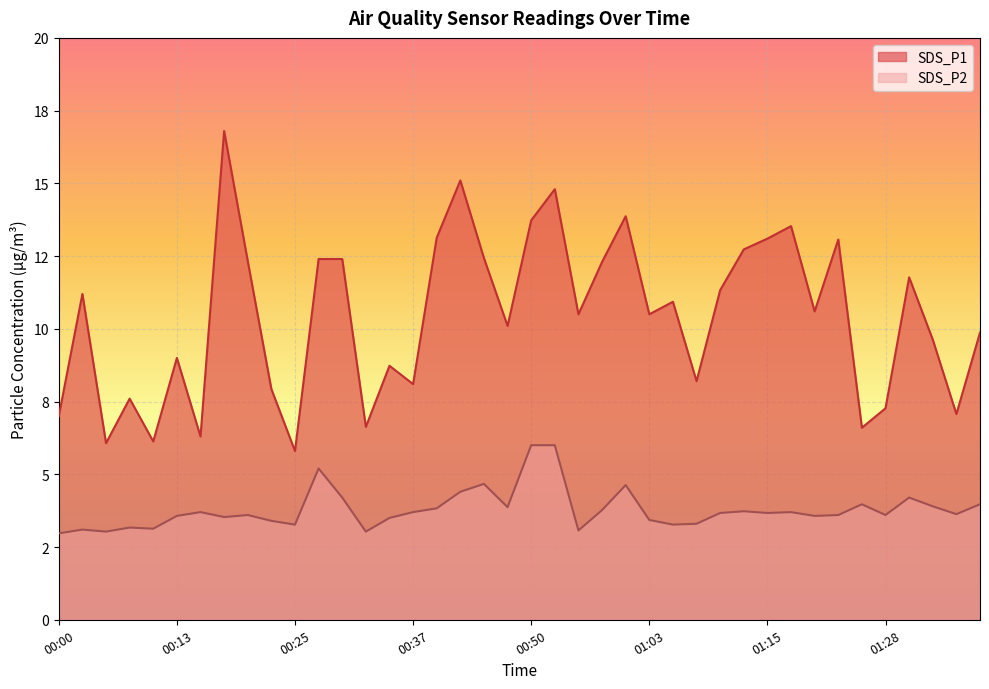

The value of SDS_P1 at 00:48 is 16.6. True or false?

False